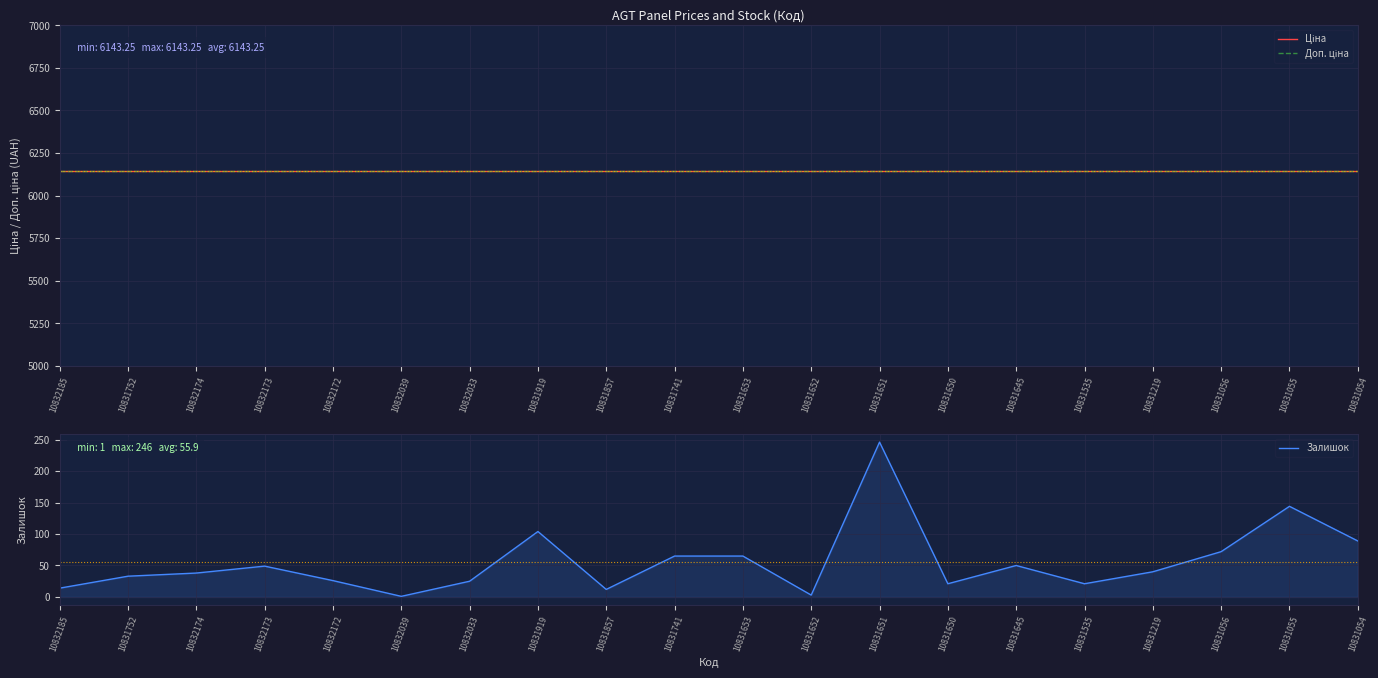

Reading left to right, transcribe all the data shown in this chart.

Ціна: 10832185=6143.2	10831752=6143.2	10832174=6143.2	10832173=6143.2	10832172=6143.2	10832039=6143.2	10832033=6143.2	10831919=6143.2	10831857=6143.2	10831741=6143.2	10831653=6143.2	10831652=6143.2	10831651=6143.2	10831650=6143.2	10831645=6143.2	10831535=6143.2	10831219=6143.2	10831056=6143.2	10831055=6143.2	10831054=6143.2
Доп. ціна: 10832185=6143.2	10831752=6143.2	10832174=6143.2	10832173=6143.2	10832172=6143.2	10832039=6143.2	10832033=6143.2	10831919=6143.2	10831857=6143.2	10831741=6143.2	10831653=6143.2	10831652=6143.2	10831651=6143.2	10831650=6143.2	10831645=6143.2	10831535=6143.2	10831219=6143.2	10831056=6143.2	10831055=6143.2	10831054=6143.2
Залишок: 10832185=14.0	10831752=33.0	10832174=38.0	10832173=49.0	10832172=26.0	10832039=1.0	10832033=25.0	10831919=104.0	10831857=12.0	10831741=65.0	10831653=65.0	10831652=3.0	10831651=246.0	10831650=21.0	10831645=50.0	10831535=21.0	10831219=40.0	10831056=72.0	10831055=144.0	10831054=89.0